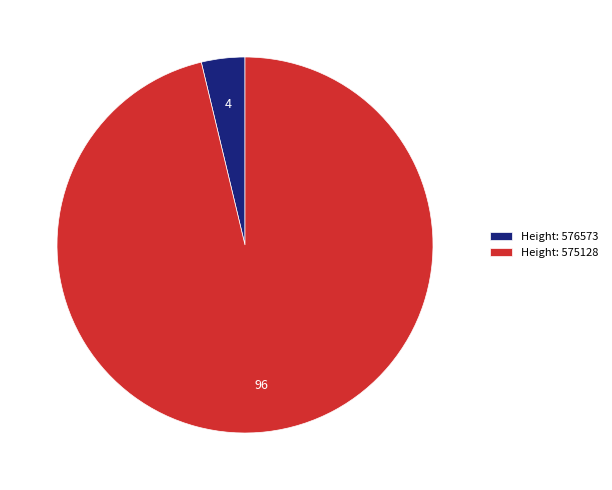

How many segments does this pie chart have?

2